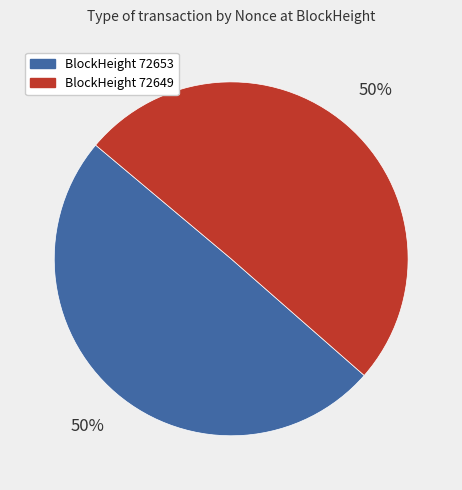

Approximately how many times larger is the value at BlockHeight 72649 compared to BlockHeight 72653?

1.0